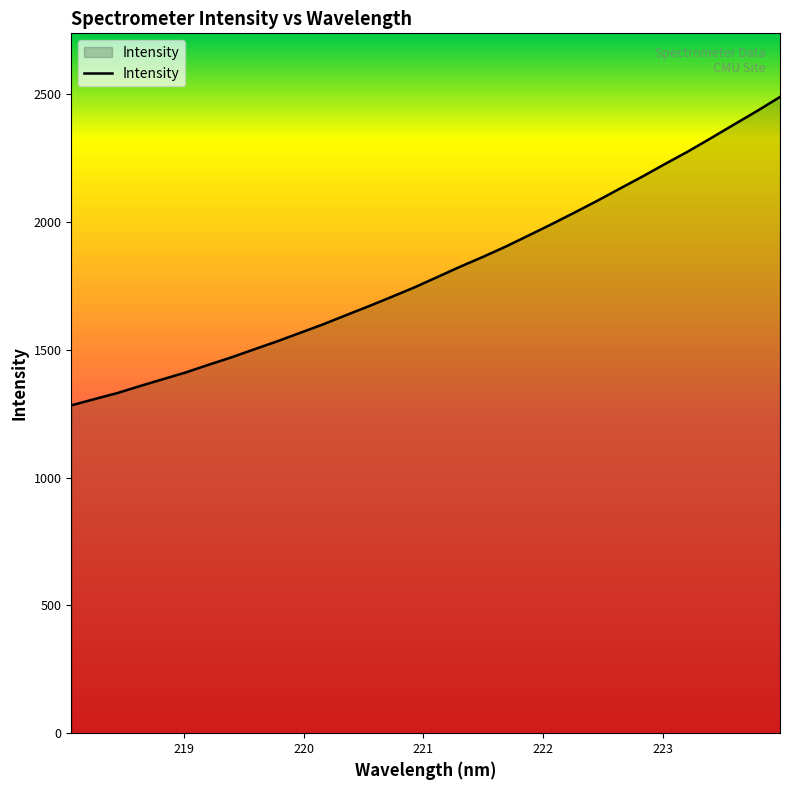

What is the difference between the maximum and minimum values?

1206.8